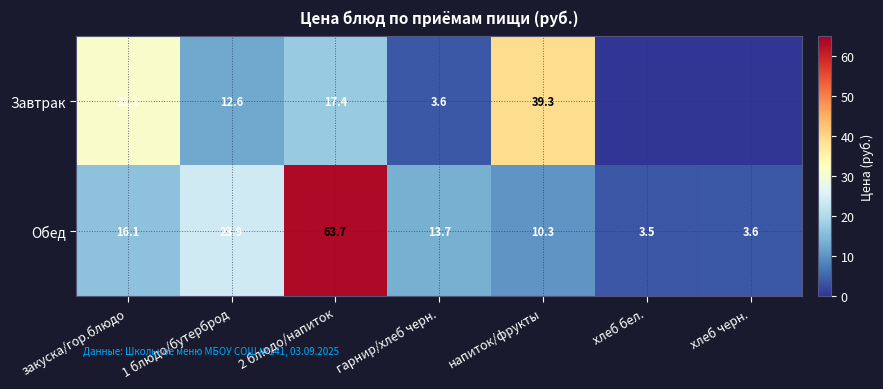

The Завтрак series shows 12.6 at 1 блюдо/бутерброд. True or false?

True